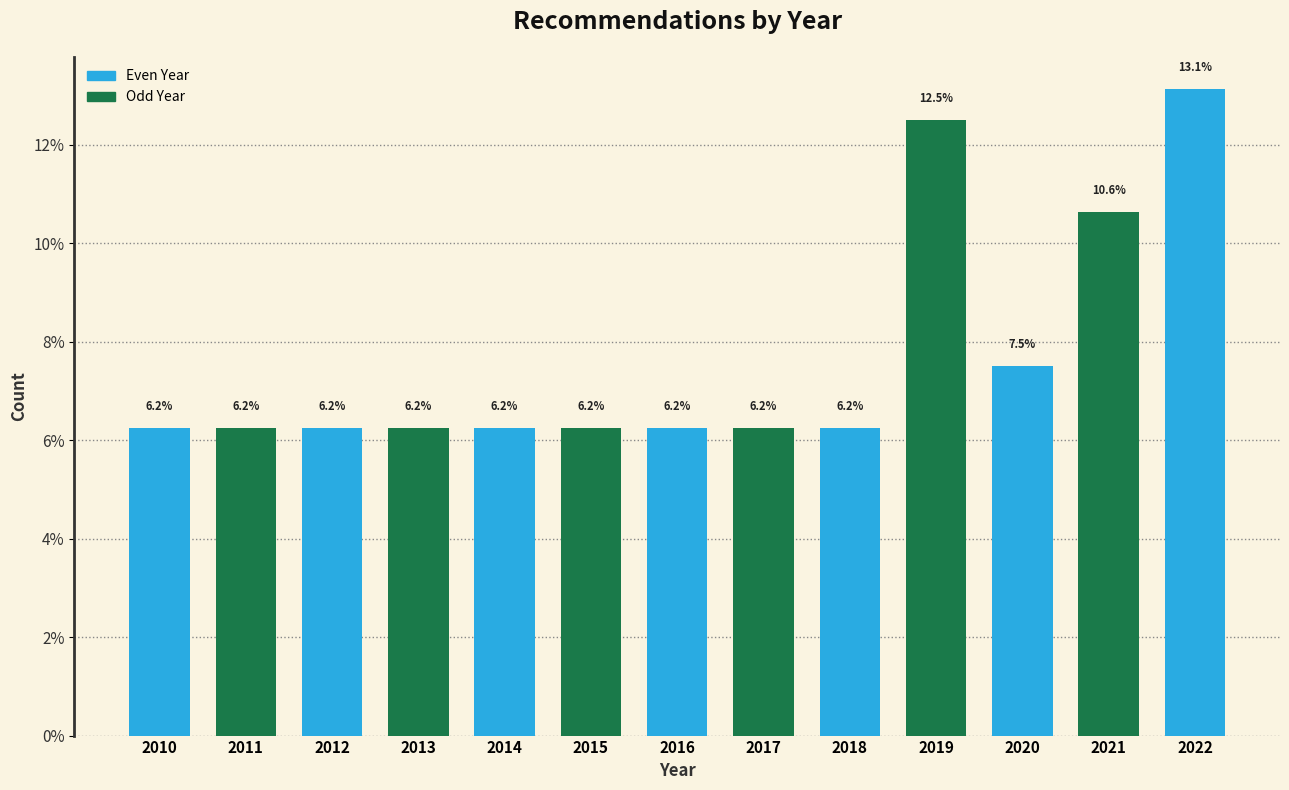

Is it true that the value at 2012 is 2.1?

False